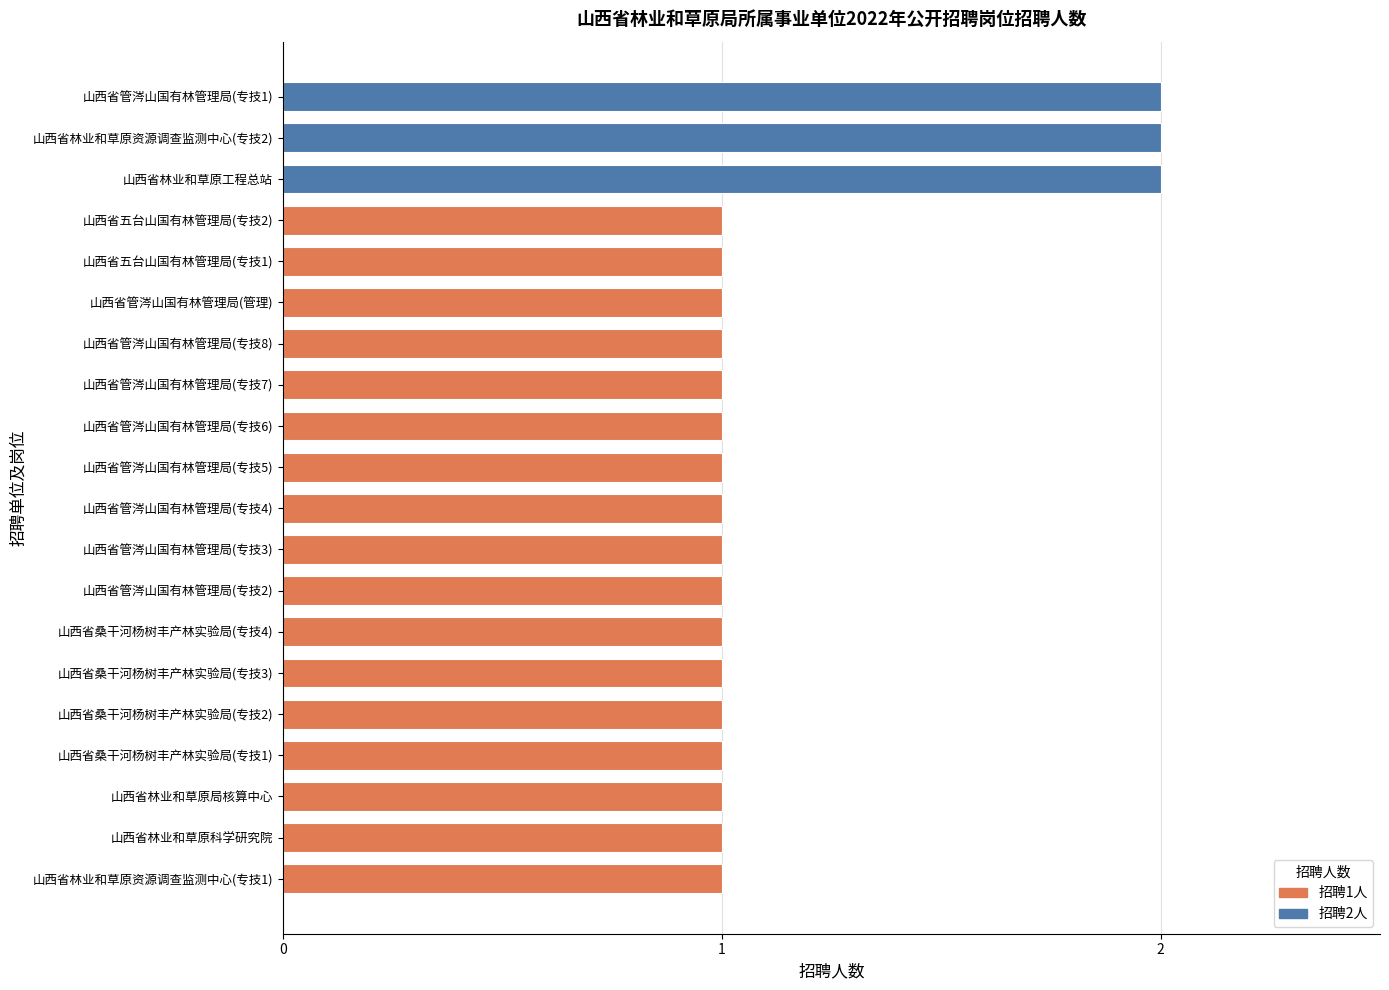

What is the average value?

1